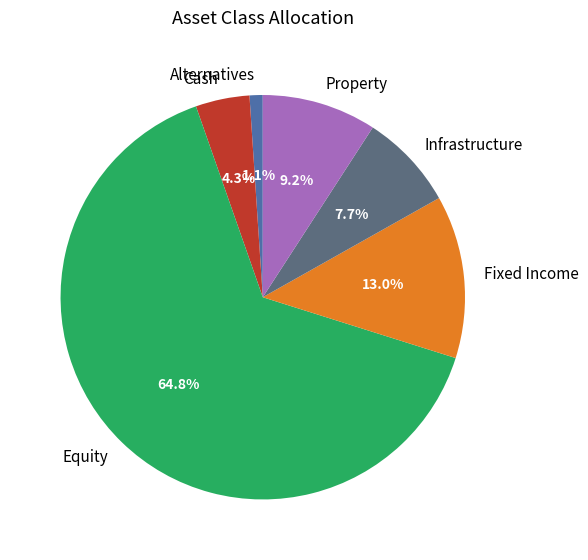

To the nearest percent, what is the difference between the Cash and Fixed Income slice percentages?

9%